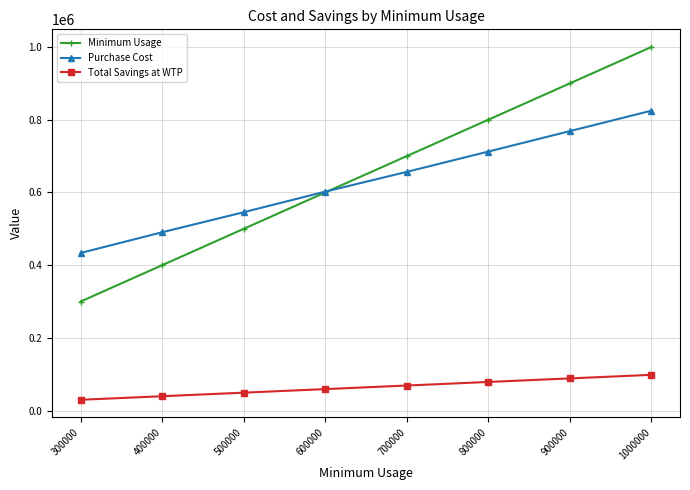

The Minimum Usage series shows 348043 at 600000. True or false?

False